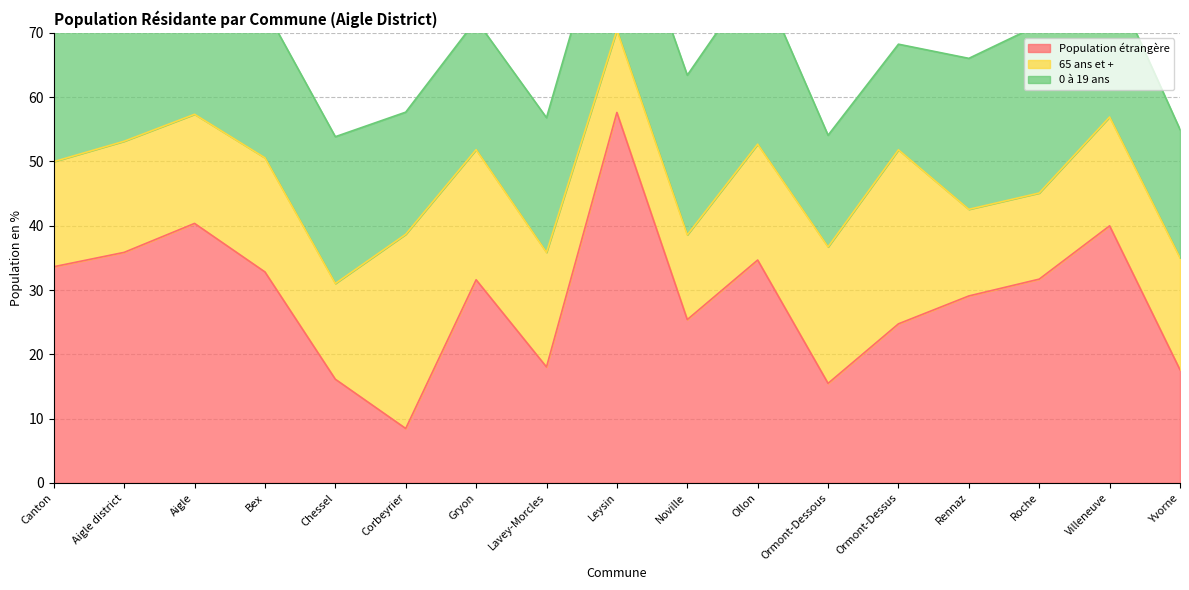

In 65 ans et +, how many points are higher than both neighbors (excluding endpoints)?

4